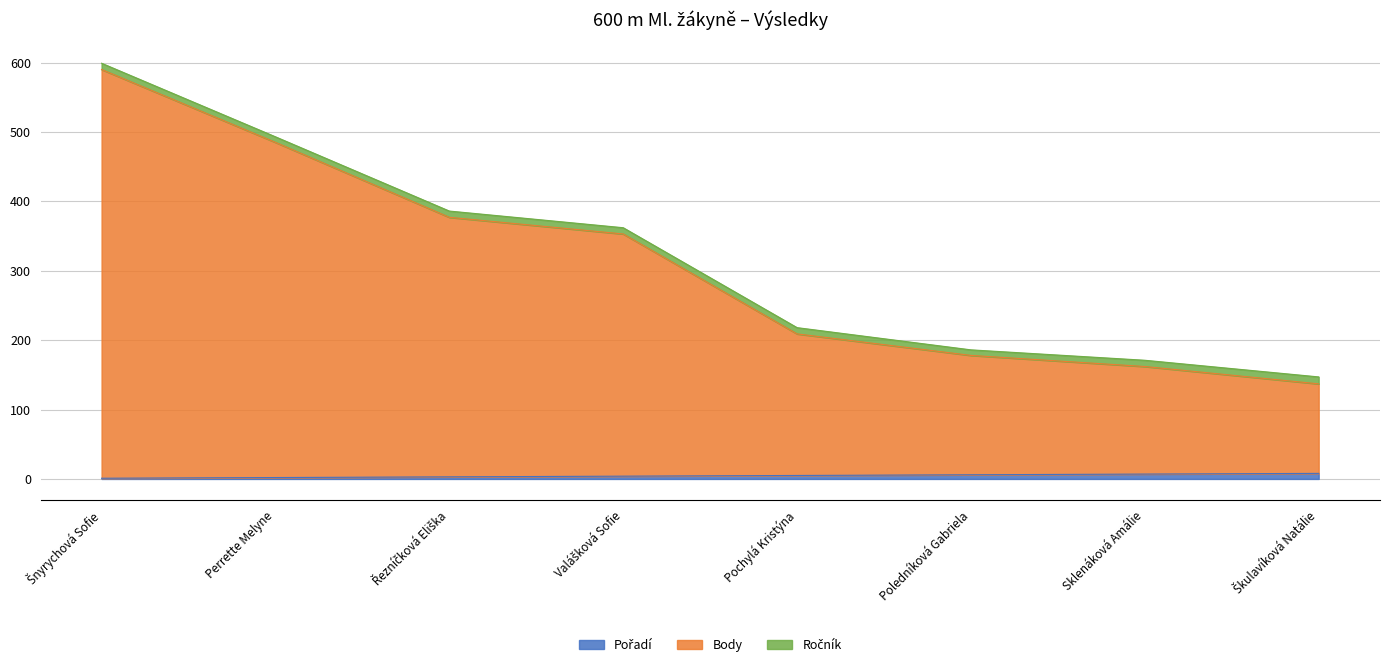

Does the chart display data point markers on the line(s)?

No